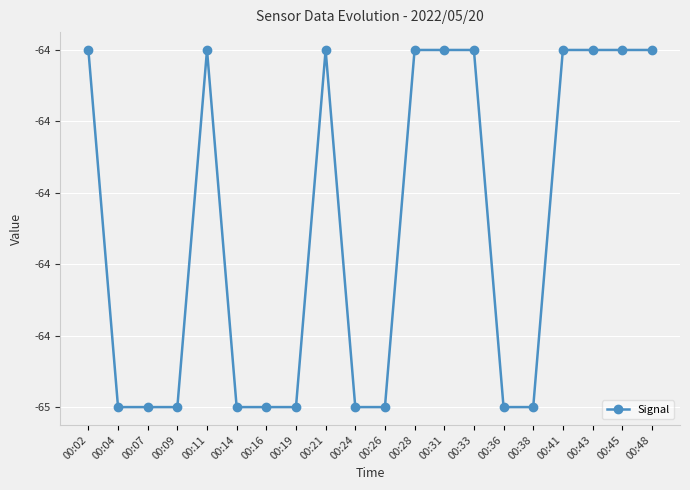

What is the sum of all values?

-1290